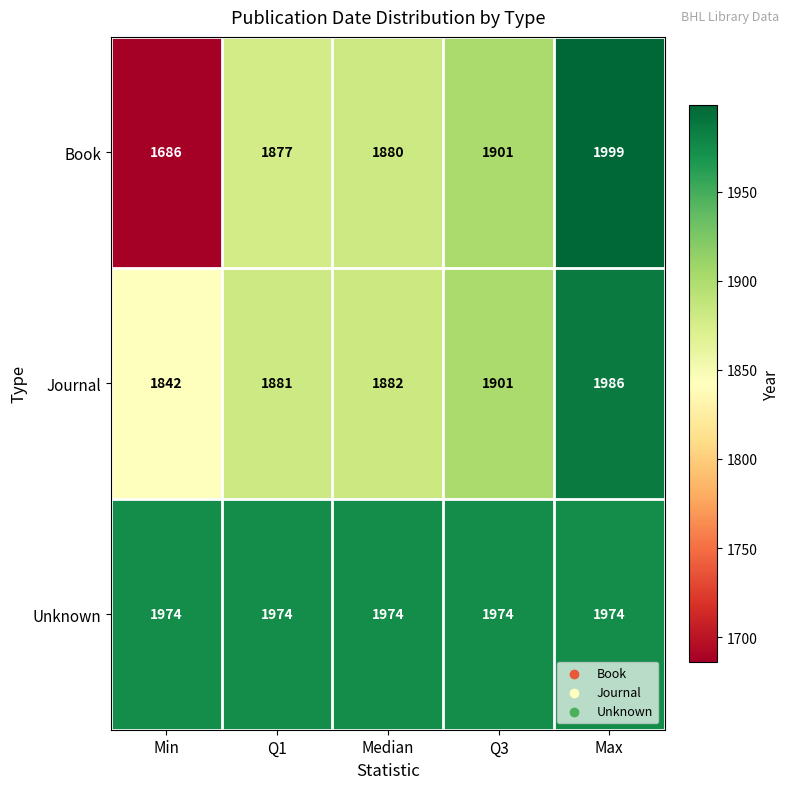

Count the number of categories in the chart.

5